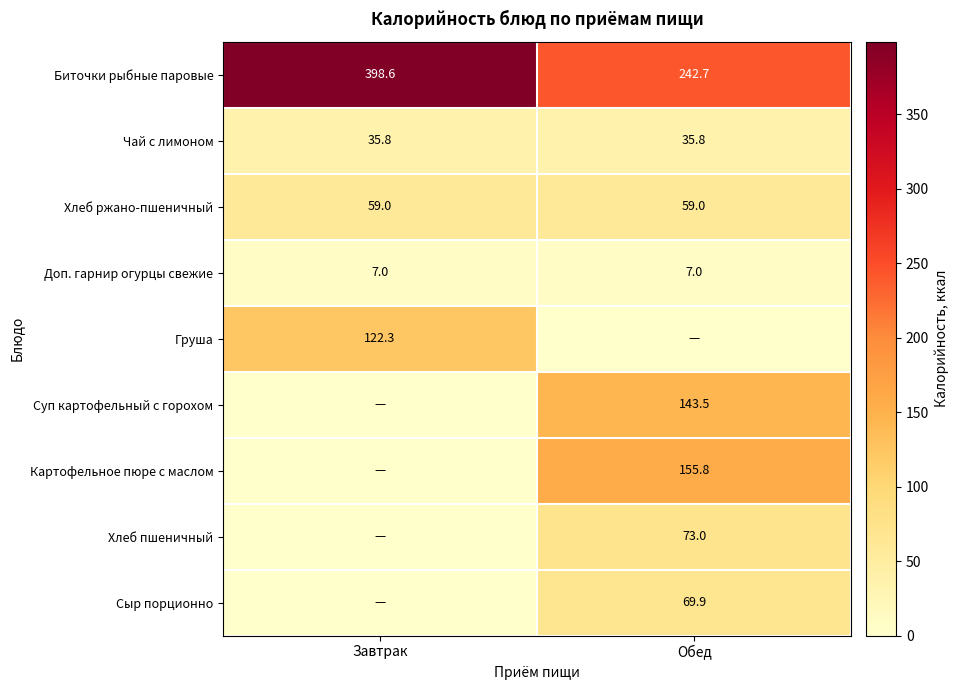

What is the average value of the Доп. гарнир огурцы свежие series?

7.0